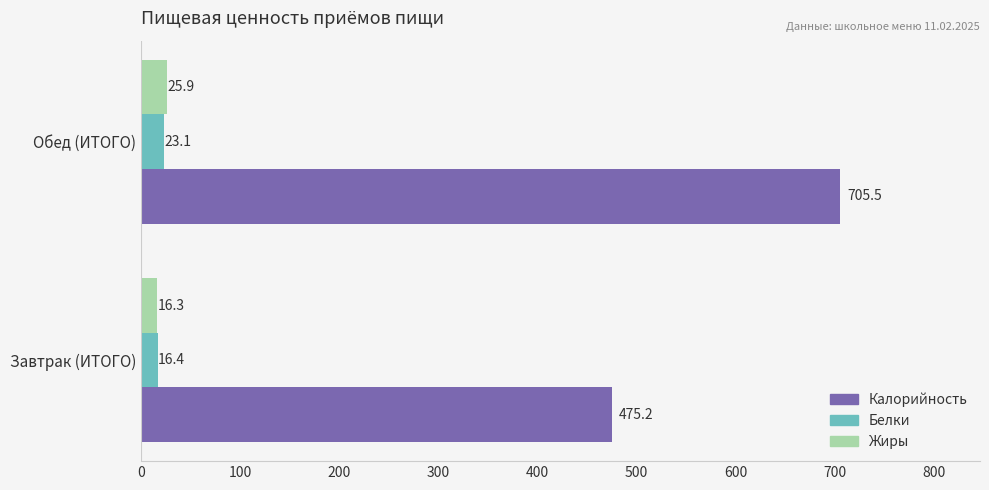

What is the average value of the Калорийность series?

590.4